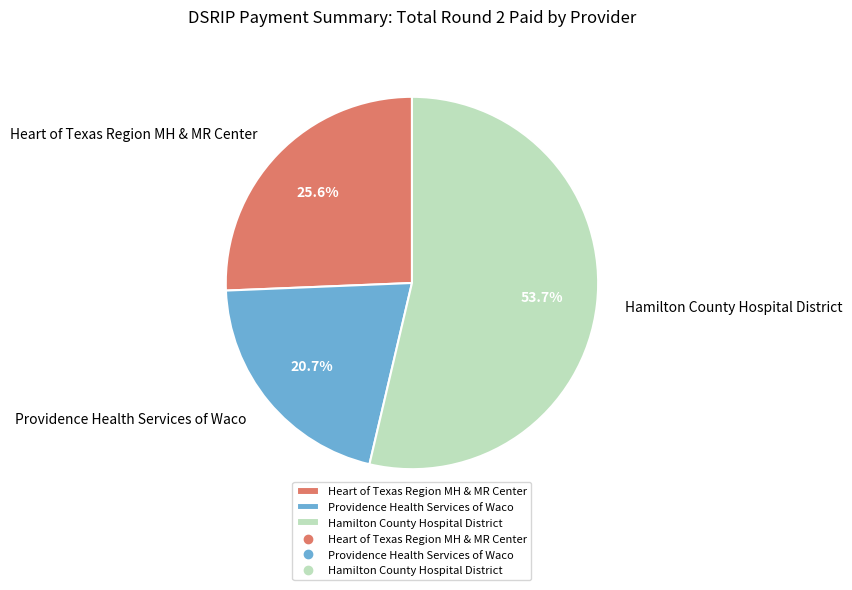

Is there any slice that represents more than half of the pie?

Yes